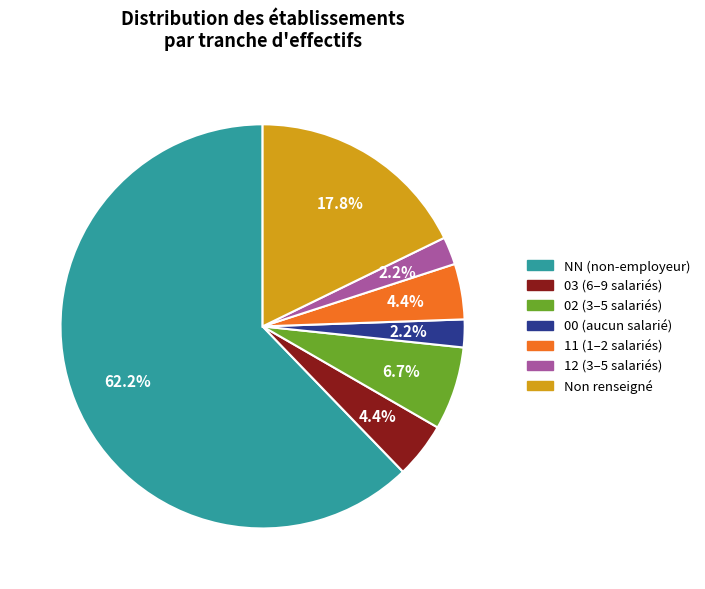

Which category has the biggest portion of the pie?

NN (non-employeur)